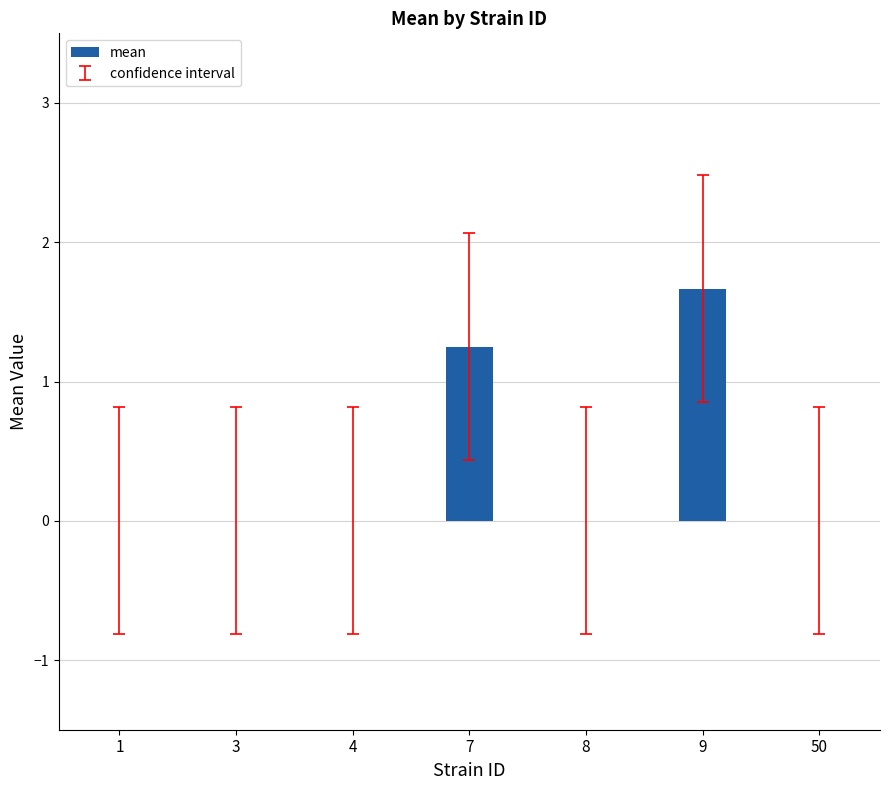

What is the sum of all values?

2.9